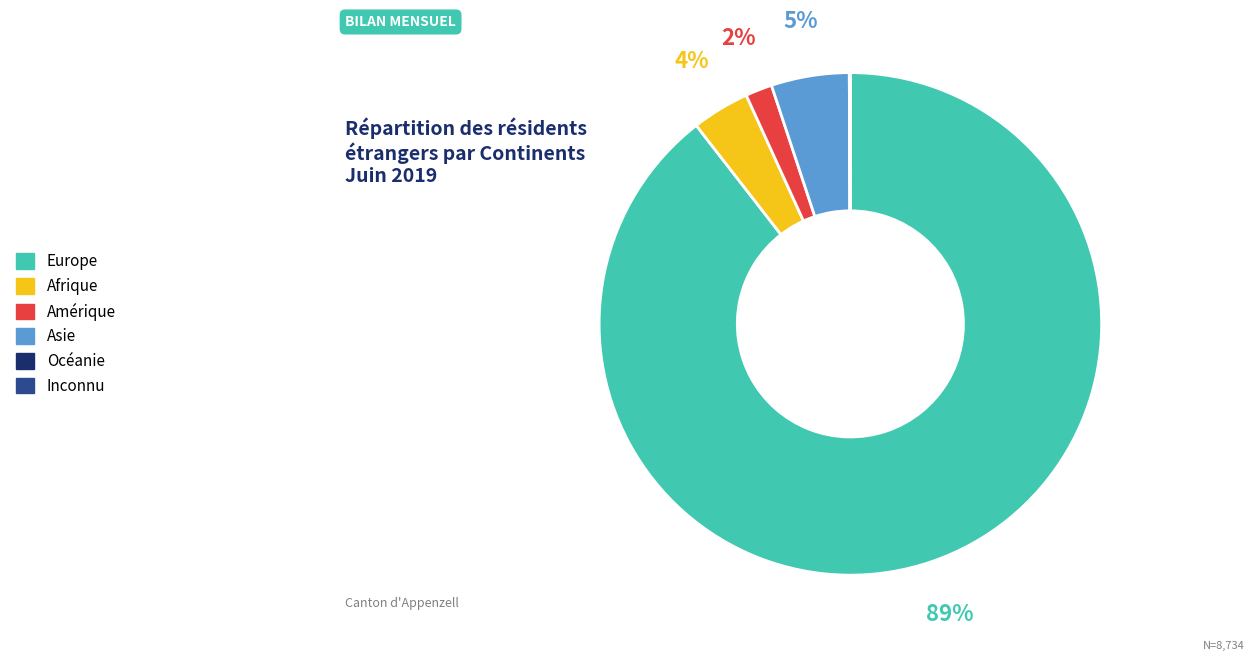

Does any single category account for the majority?

Yes